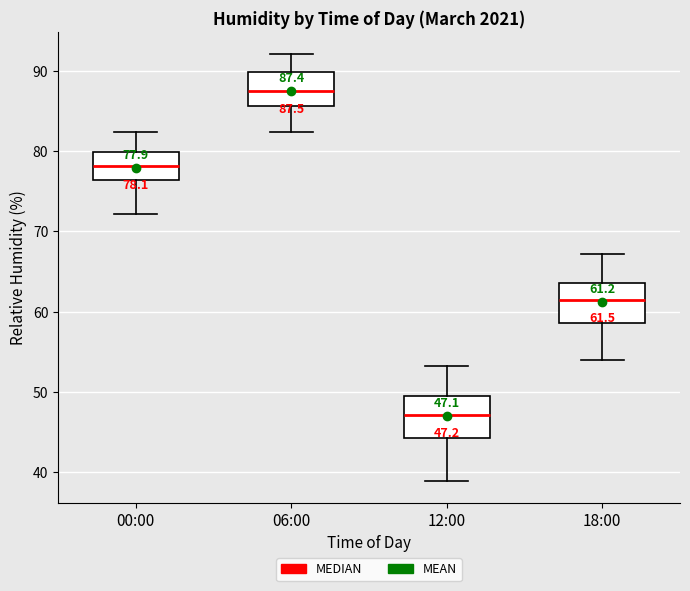

Which box's median line is the highest?

06:00